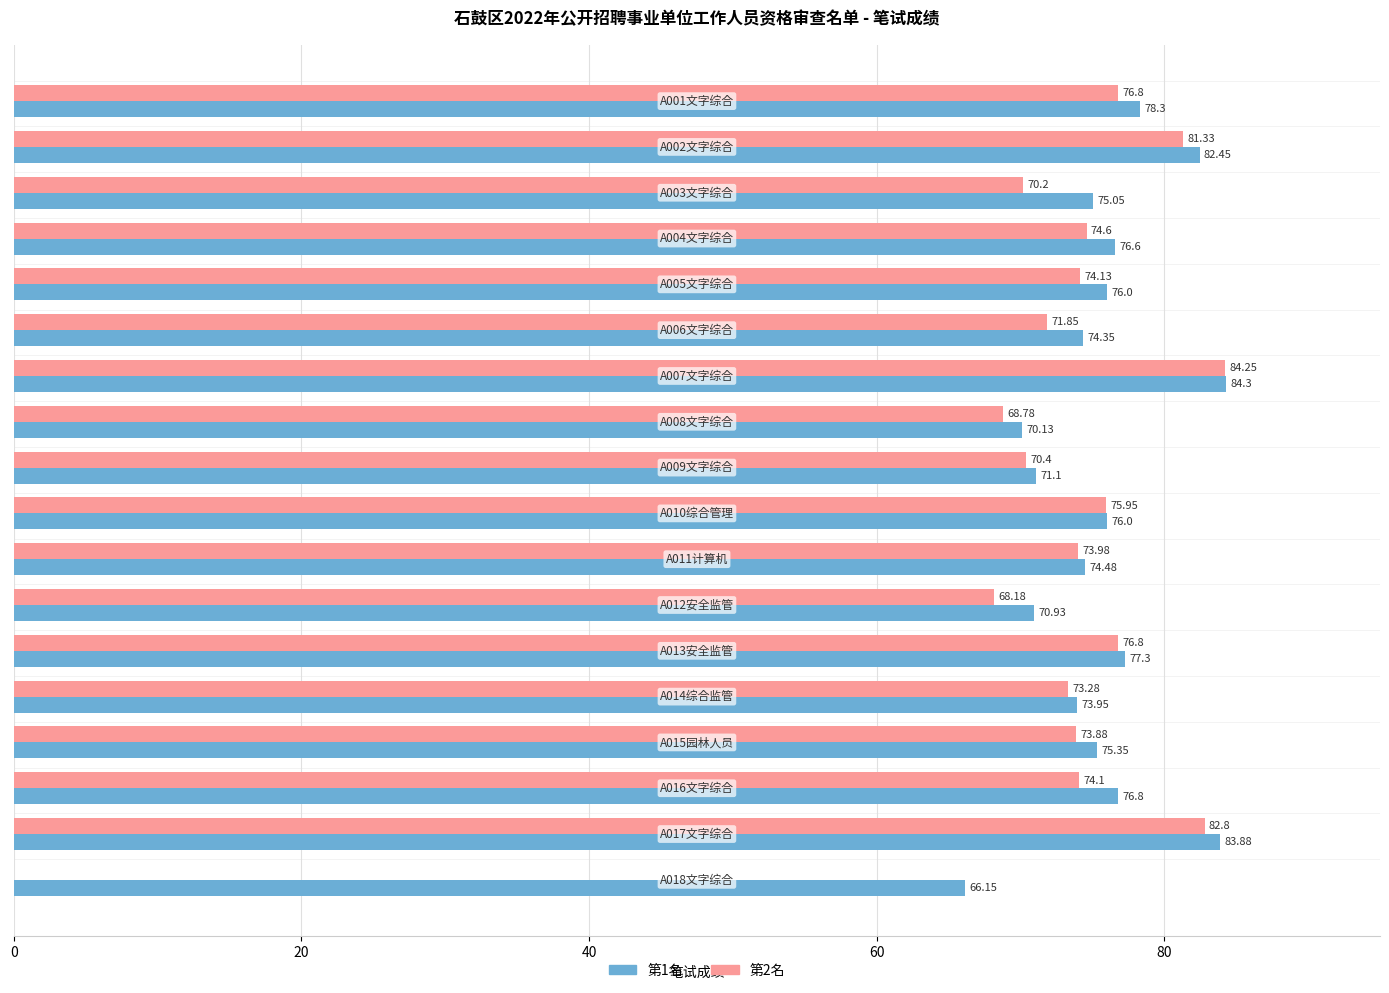

How many distinct data groups are displayed?

2